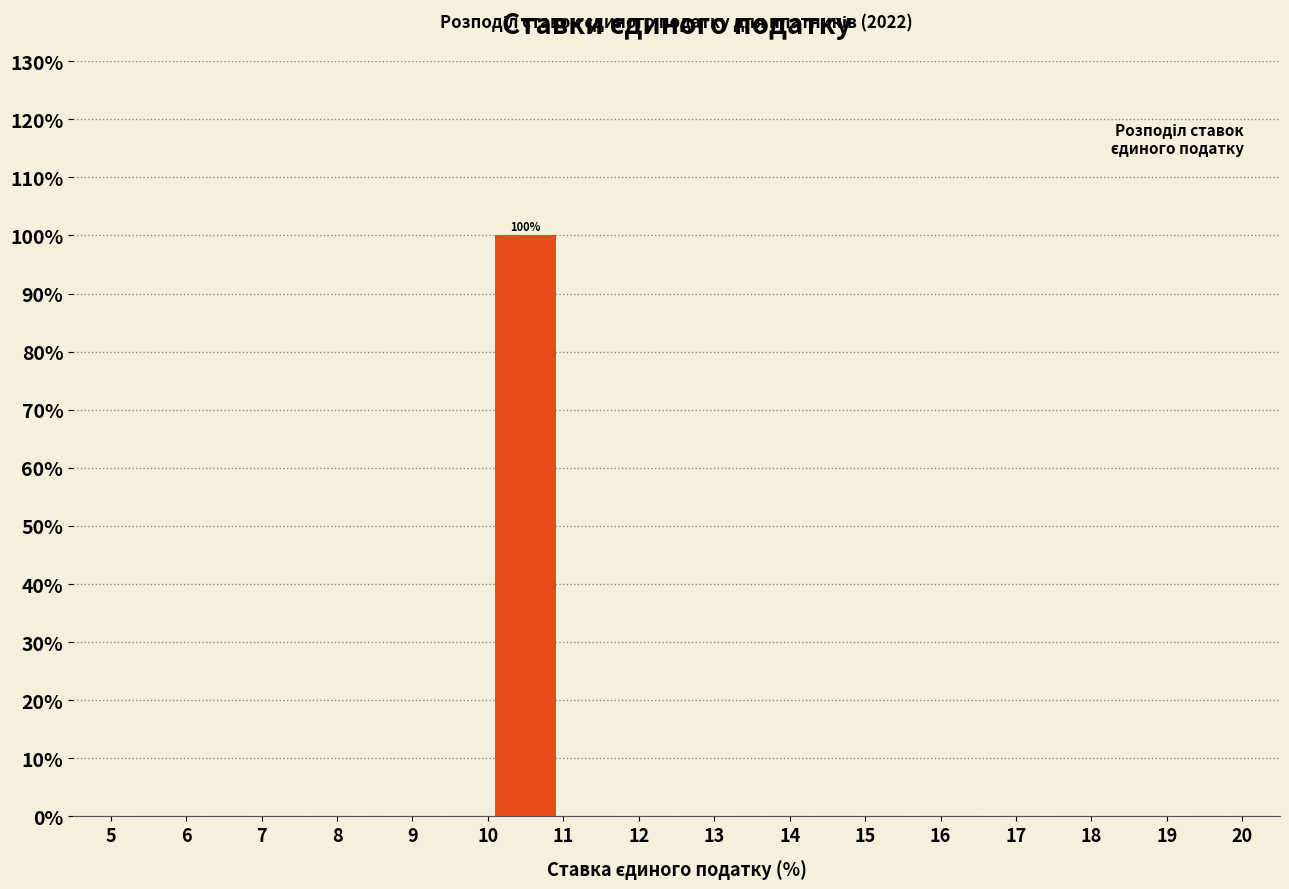

Which range on the x-axis has the tallest bar?

10 to 11